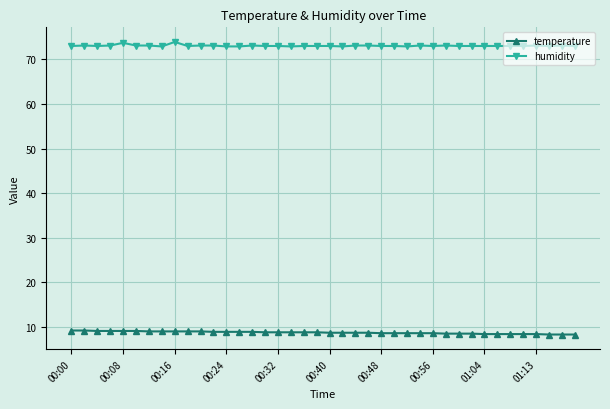

Rank the series by their average value, from lowest to highest.

temperature, humidity